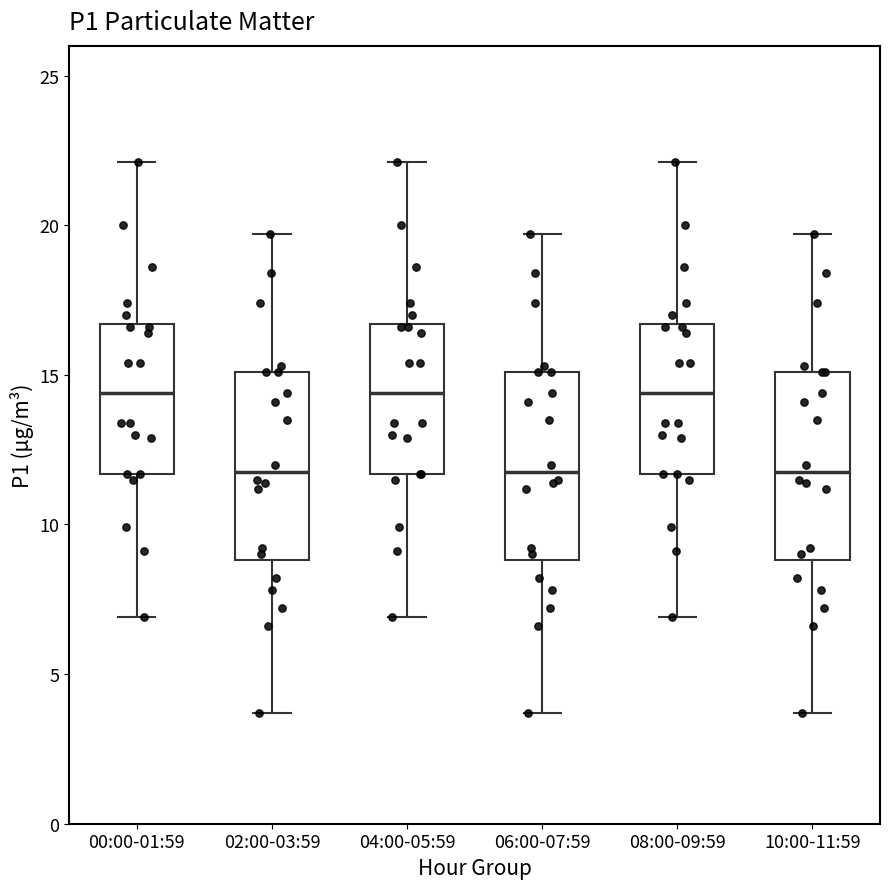

Reading left to right, read every box against the y-axis: the position of its median line, the range the box covers, and the ends of its whiskers. The values are not printed on the chart, so give them approximately, as read against the axis.

00:00-01:59: median 14.5, box 11.5 to 16.5, whiskers 7.0 to 22.0
02:00-03:59: median 12.0, box 9.0 to 15.0, whiskers 3.5 to 19.5
04:00-05:59: median 14.5, box 11.5 to 16.5, whiskers 7.0 to 22.0
06:00-07:59: median 12.0, box 9.0 to 15.0, whiskers 3.5 to 19.5
08:00-09:59: median 14.5, box 11.5 to 16.5, whiskers 7.0 to 22.0
10:00-11:59: median 12.0, box 9.0 to 15.0, whiskers 3.5 to 19.5